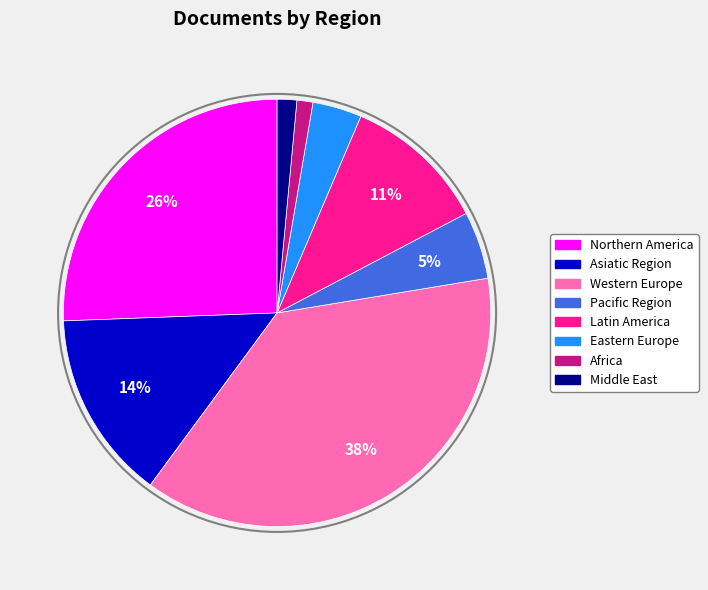

To the nearest percent, what is the average slice percentage?

12%